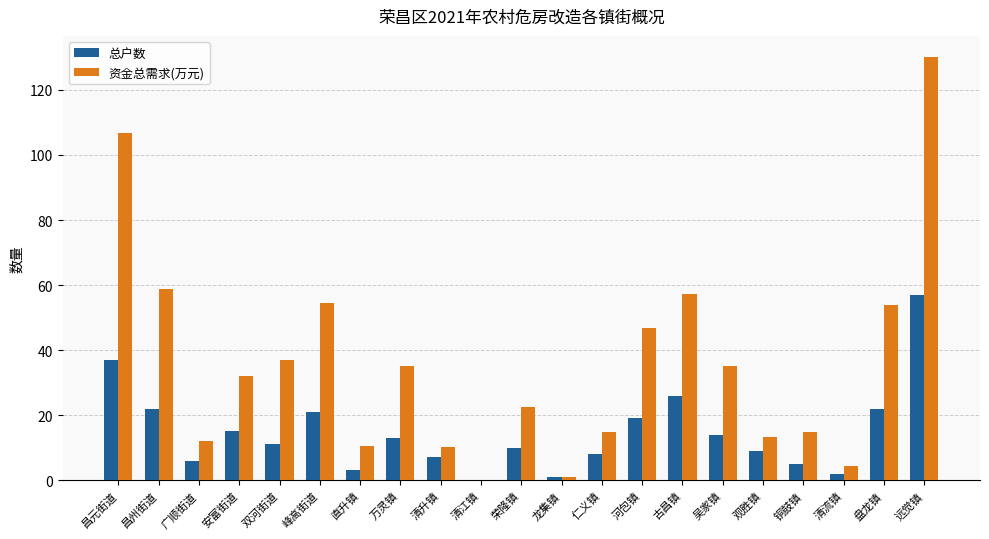

How many values in the 资金总需求(万元) series exceed 32?

11